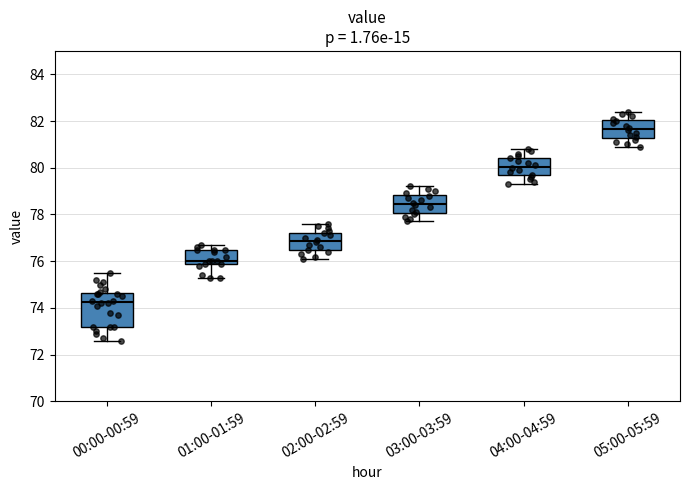

Reading left to right, transcribe this box plot: for each box, give where its median line is, the range the box spans, and where its two whiskers end, as read against the y-axis. The values are not printed on the chart, so give them approximately, as read against the axis.

00:00-00:59: median 74.2, box 73.2 to 74.6, whiskers 72.6 to 75.6
01:00-01:59: median 76.0, box 75.8 to 76.6, whiskers 75.4 to 76.8
02:00-02:59: median 76.8, box 76.4 to 77.2, whiskers 76.2 to 77.6
03:00-03:59: median 78.4, box 78.0 to 78.8, whiskers 77.8 to 79.2
04:00-04:59: median 80.0, box 79.6 to 80.4, whiskers 79.4 to 80.8
05:00-05:59: median 81.6, box 81.2 to 82.0, whiskers 81.0 to 82.4